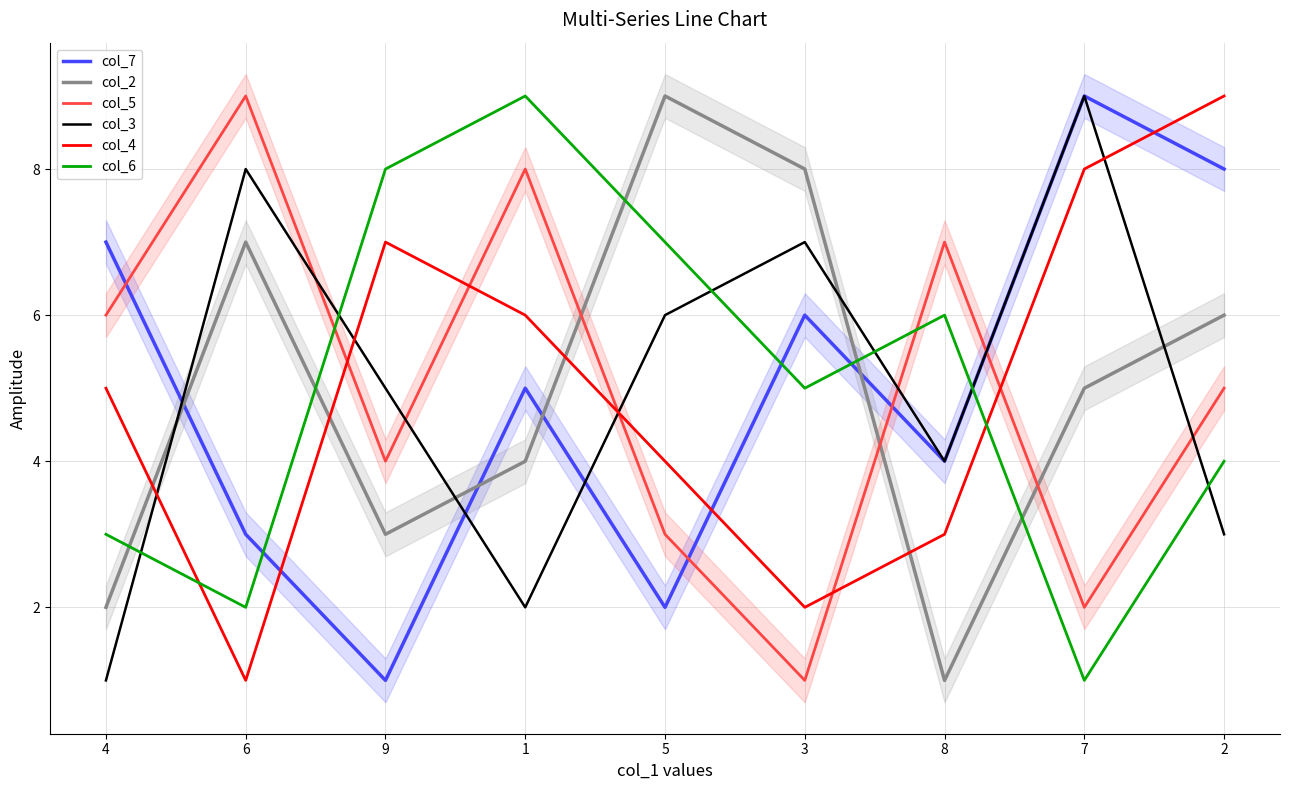

Which series has the widest spread of values?

col_7